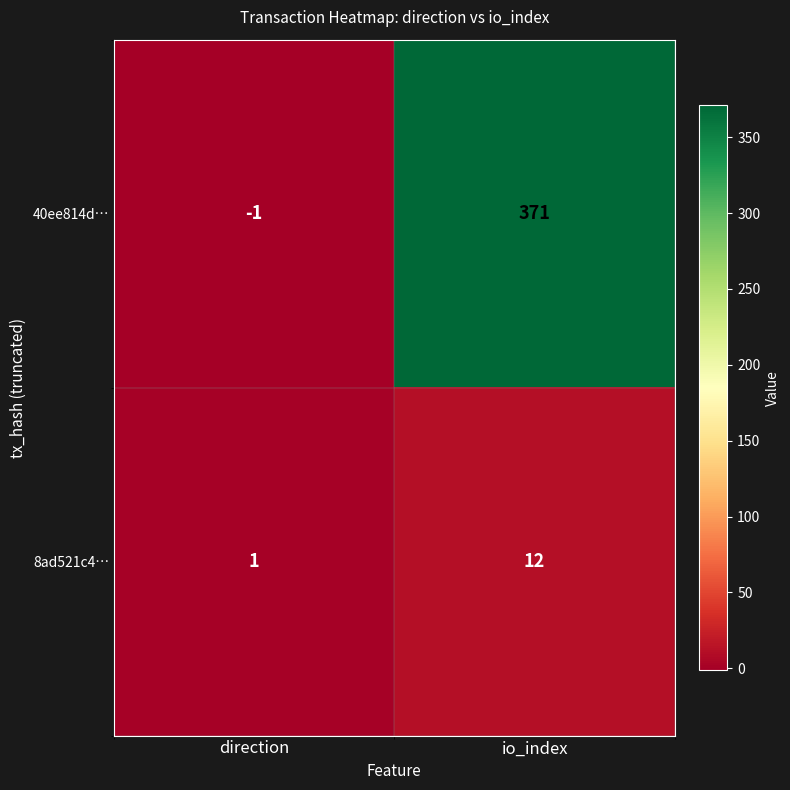

Which series has the largest range (max minus min)?

40ee814d…